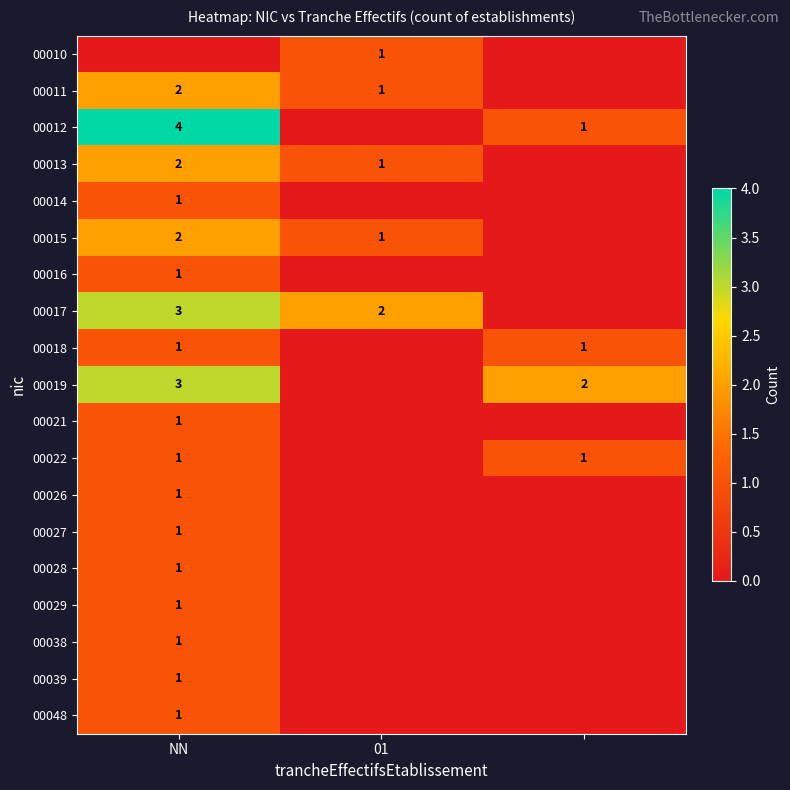

True or false: 00015 has a value of 1 at 01.

True